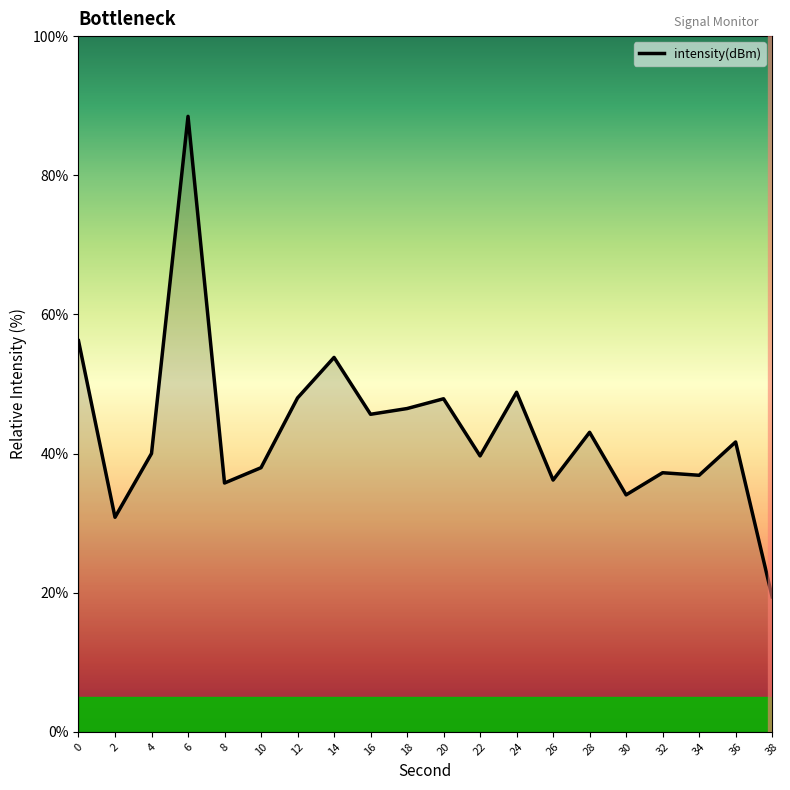

What is the average value?

43.4